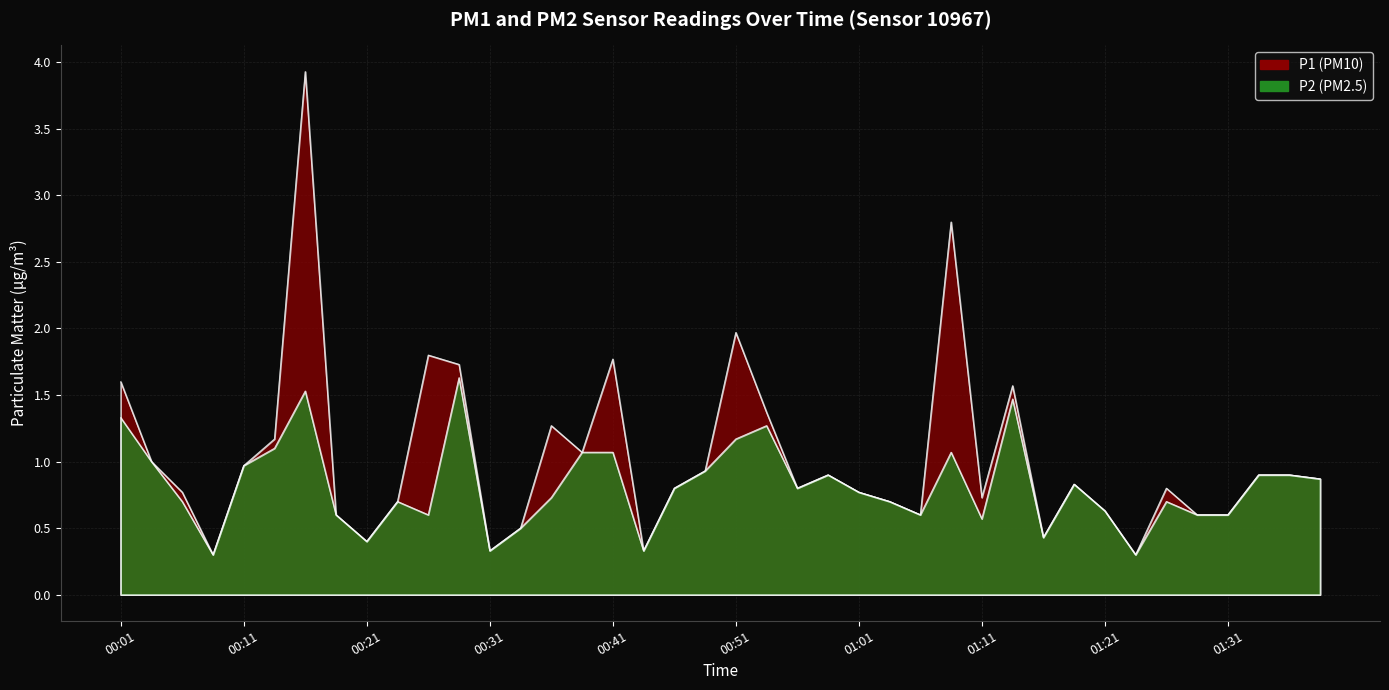

How many lines are shown in the chart?

2